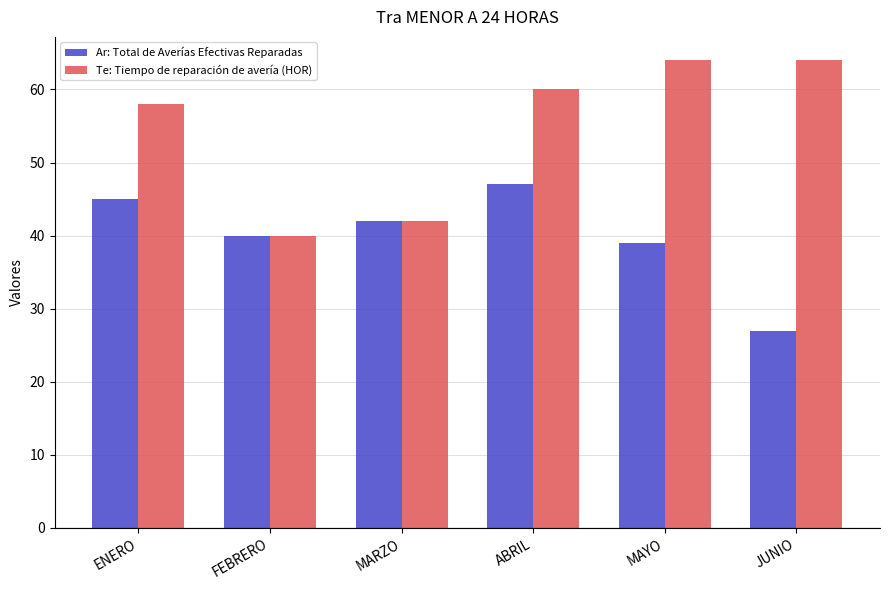

What are all the series names shown in the legend?

Ar: Total de Averías Efectivas Reparadas, Te: Tiempo de reparación de avería (HOR)